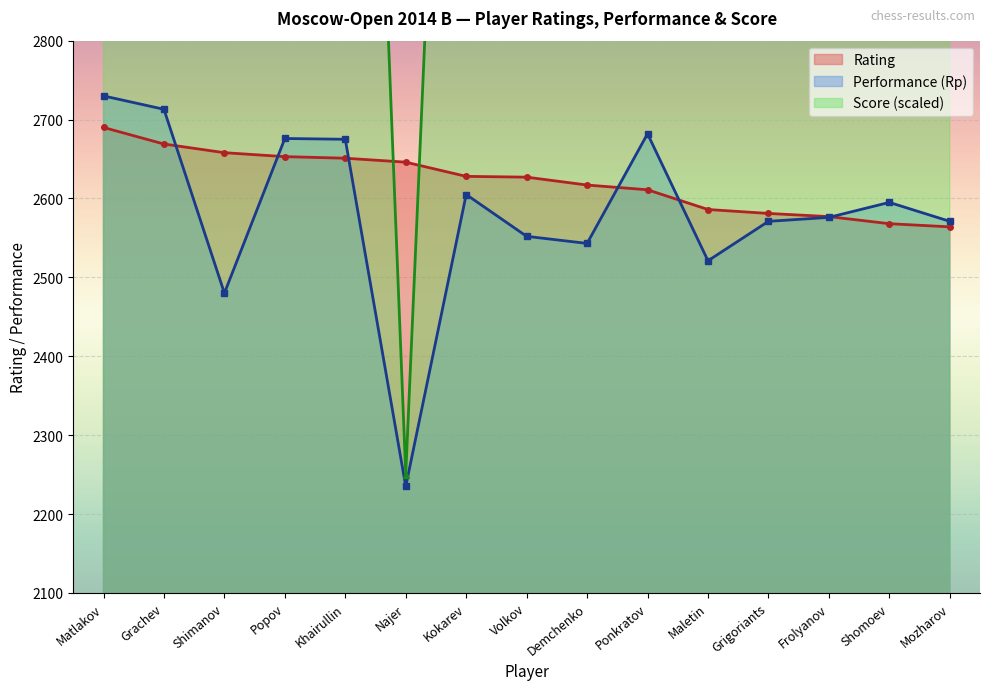

At which label is Rating closest to 2627?

Volkov